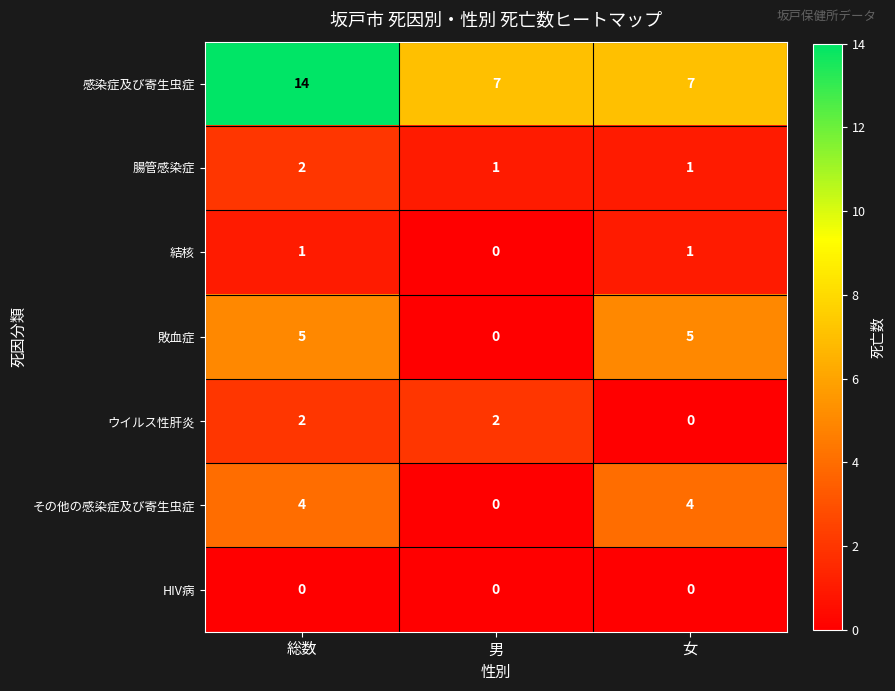

Reading right to left, transcribe all the data shown in this chart.

感染症及び寄生虫症: 7	7	14
腸管感染症: 1	1	2
結核: 1	0	1
敗血症: 5	0	5
ウイルス性肝炎: 0	2	2
その他の感染症及び寄生虫症: 4	0	4
HIV病: 0	0	0